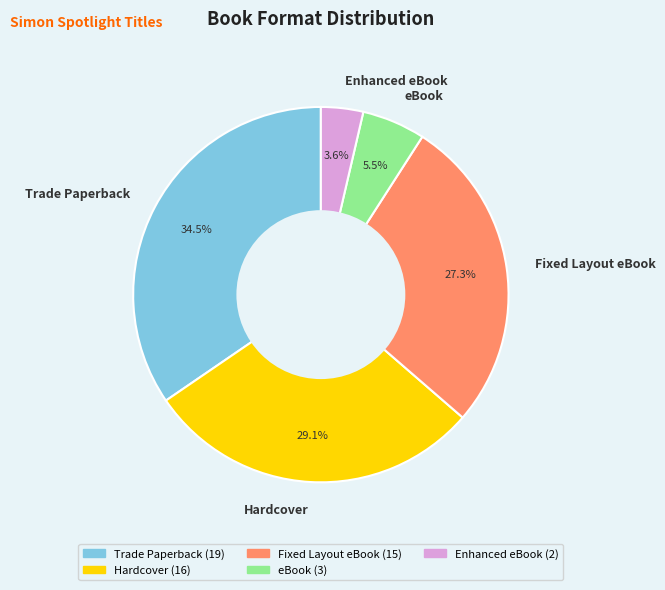

Does Enhanced eBook represent more than half of the total?

No